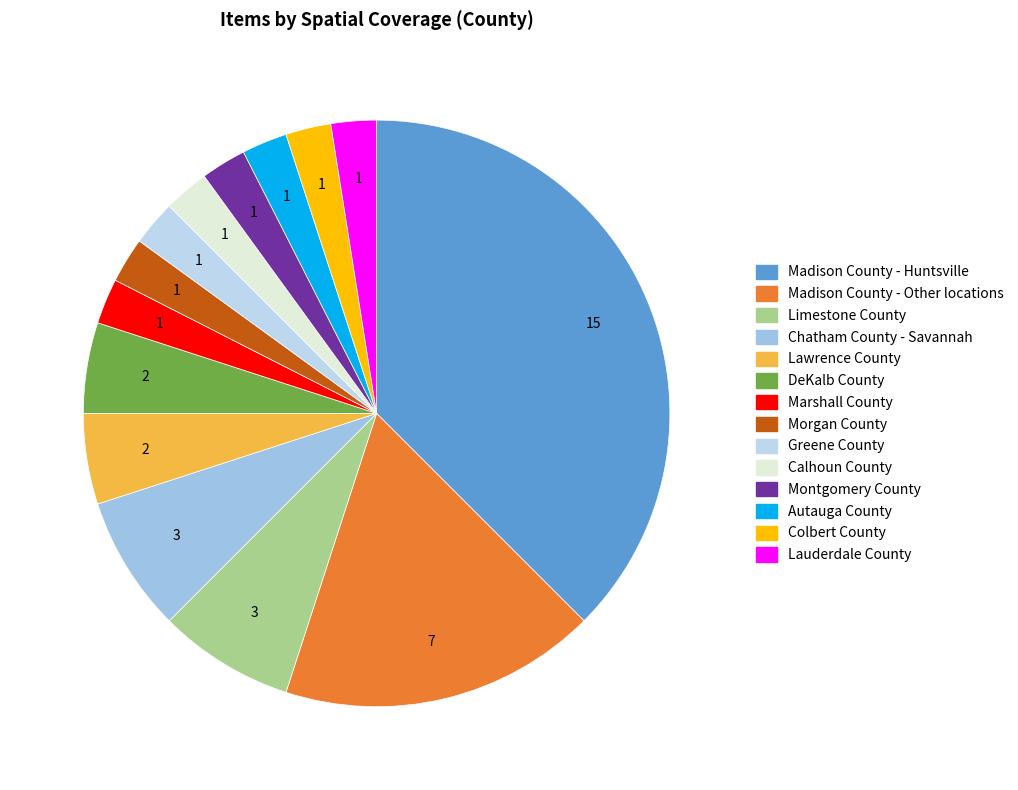

Which slice is the largest?

Madison County - Huntsville